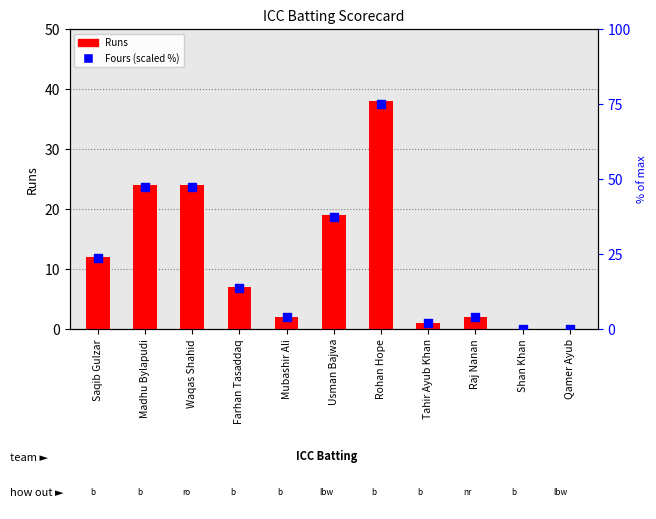

What is the total value across all series at Waqas Shahid?

71.4